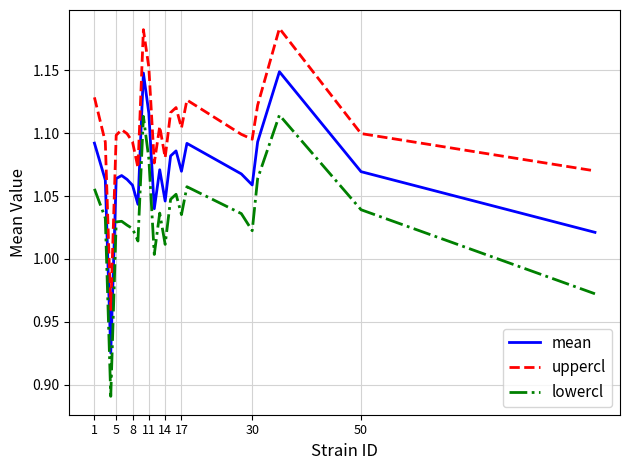

Rank the series by their maximum value, from lowest to highest.

lowercl, mean, uppercl